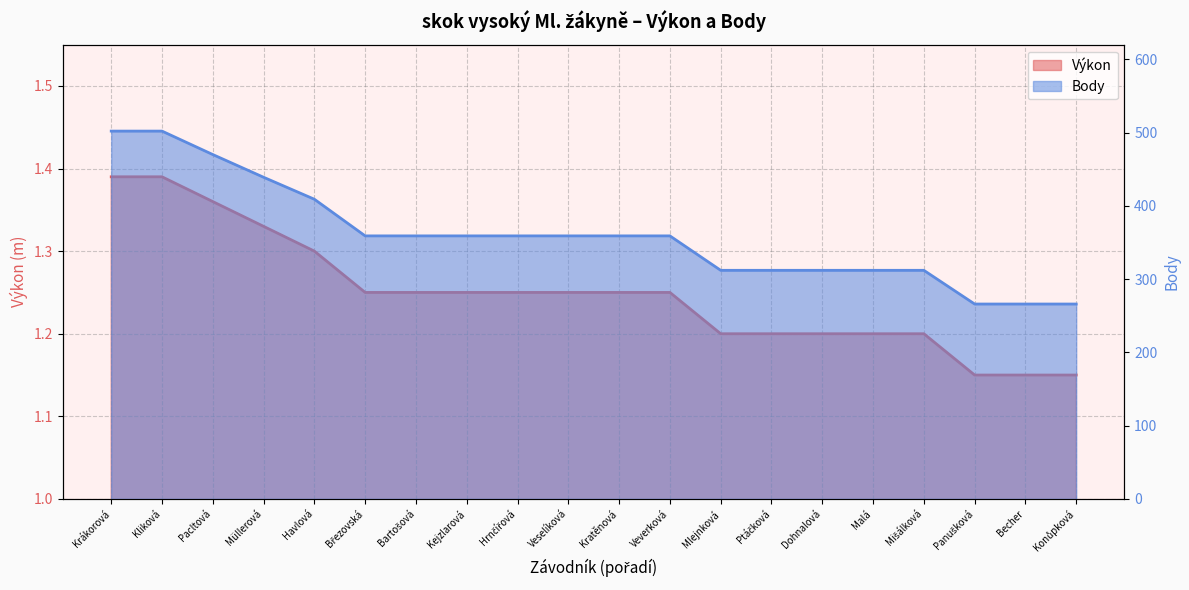

True or false: Výkon and Body intersect in this chart.

False